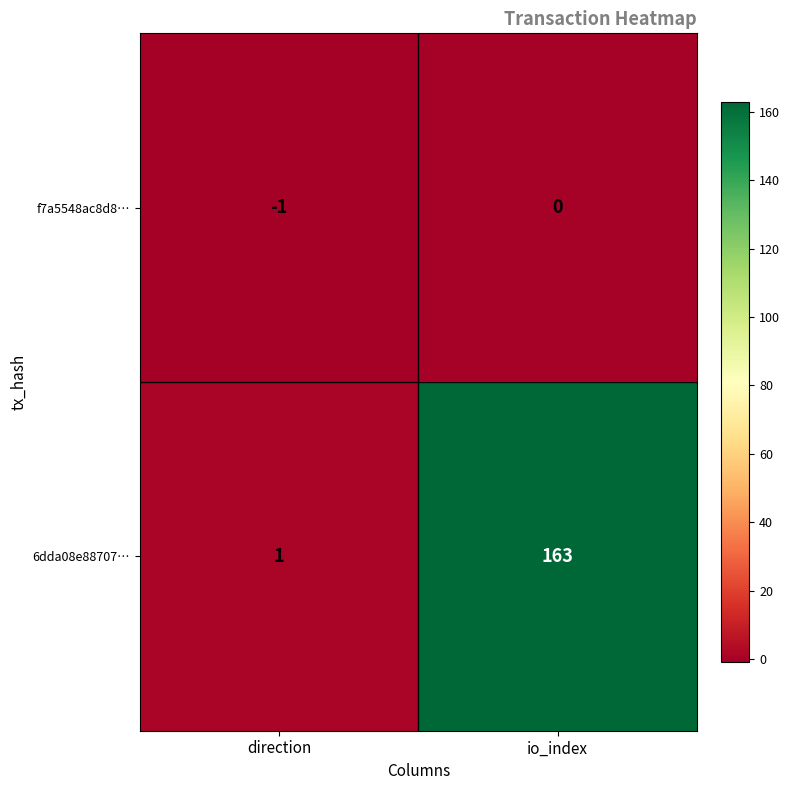

At which label does 6dda08e88707… reach its peak?

io_index